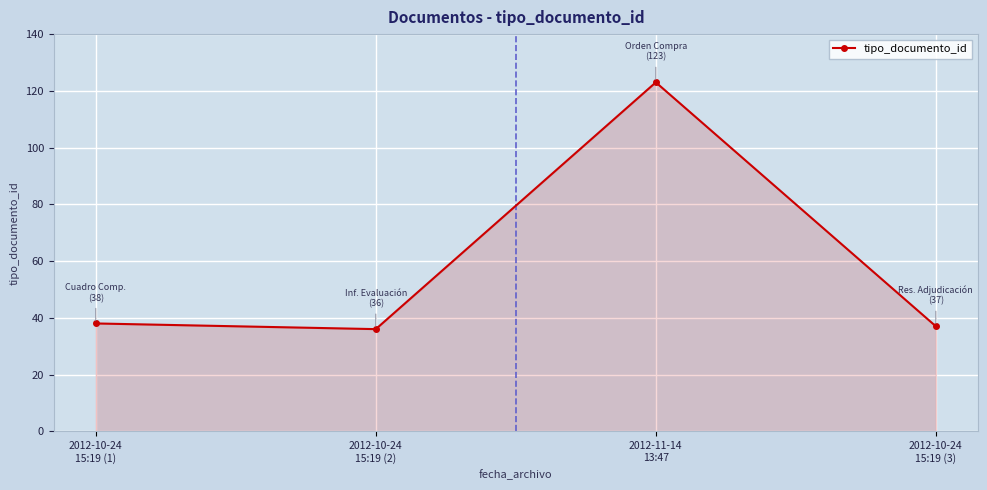

What is the maximum value shown in the chart?

123